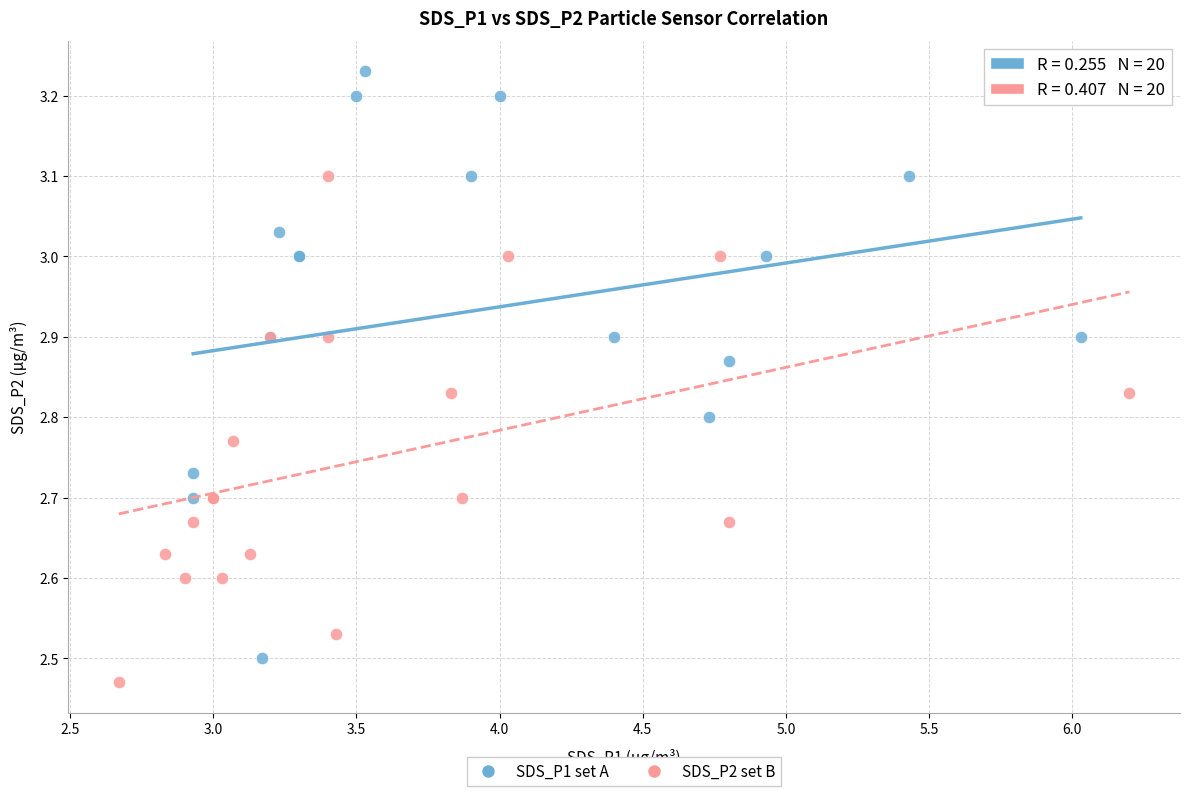

Which series contains the highest Y value?

SDS_P1 set A